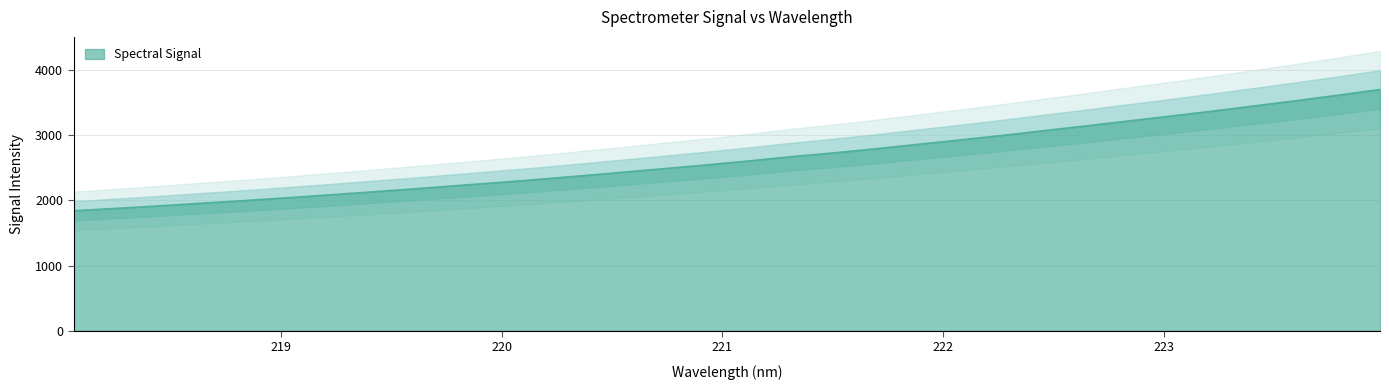

Is it true that the value at 218.2508 is 822.7?

False